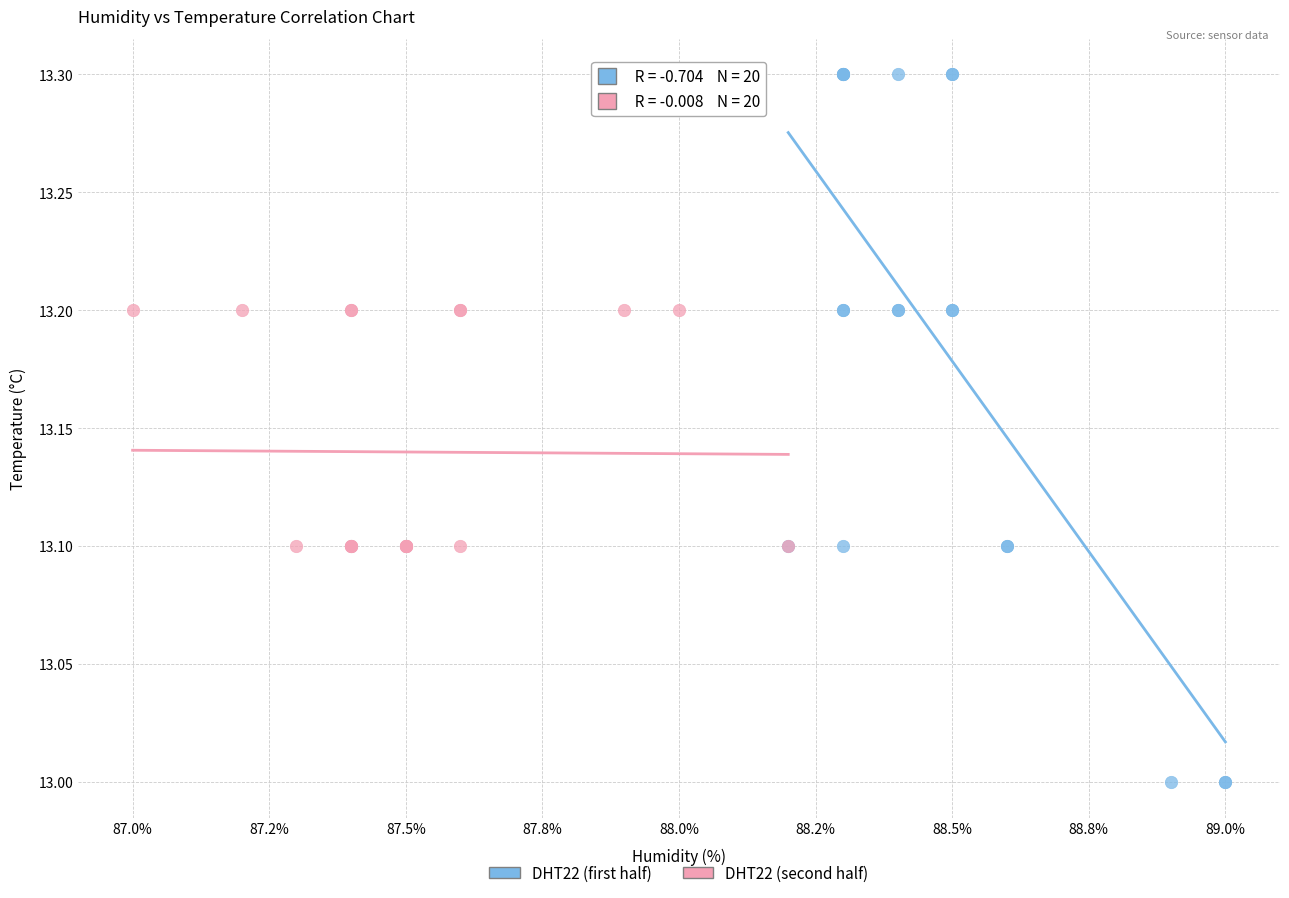

Which series reaches the minimum Y coordinate?

DHT22 (first half)